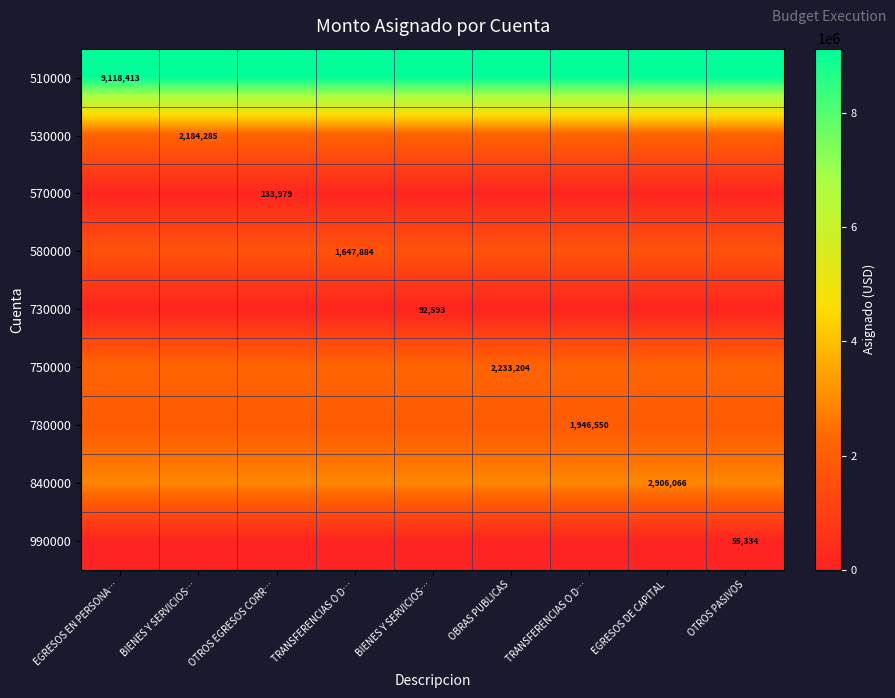

How many distinct data groups are displayed?

9